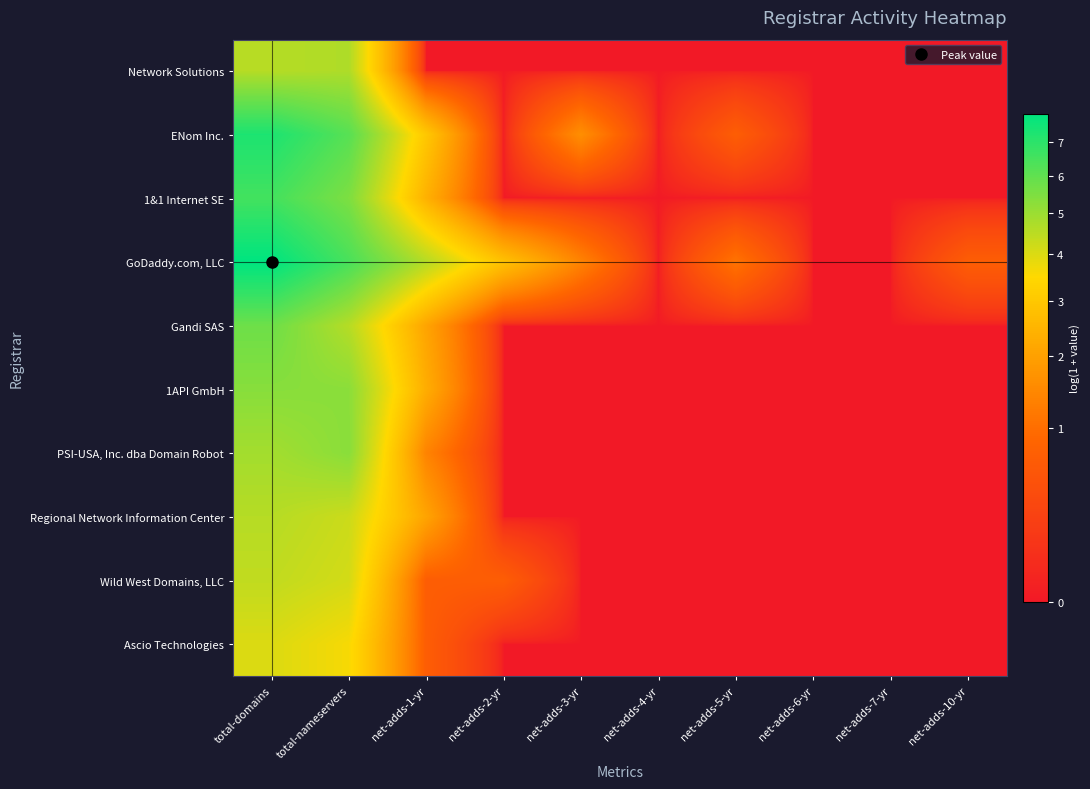

Reading left to right, extract all data points from this chart.

Network Solutions: total-domains=4.6	total-nameservers=4.7	net-adds-1-yr=0.0	net-adds-2-yr=0.0	net-adds-3-yr=0.0	net-adds-4-yr=0.0	net-adds-5-yr=0.0	net-adds-6-yr=0.0	net-adds-7-yr=0.0	net-adds-10-yr=0.0
ENom Inc.: total-domains=7.3	total-nameservers=6.2	net-adds-1-yr=3.0	net-adds-2-yr=0.0	net-adds-3-yr=1.6	net-adds-4-yr=0.0	net-adds-5-yr=0.7	net-adds-6-yr=0.0	net-adds-7-yr=0.0	net-adds-10-yr=0.0
1&1 Internet SE: total-domains=6.5	total-nameservers=5.5	net-adds-1-yr=2.4	net-adds-2-yr=0.0	net-adds-3-yr=0.0	net-adds-4-yr=0.0	net-adds-5-yr=0.0	net-adds-6-yr=0.0	net-adds-7-yr=0.0	net-adds-10-yr=0.0
GoDaddy.com, LLC: total-domains=7.9	total-nameservers=6.4	net-adds-1-yr=4.6	net-adds-2-yr=2.8	net-adds-3-yr=1.4	net-adds-4-yr=0.0	net-adds-5-yr=1.1	net-adds-6-yr=0.0	net-adds-7-yr=0.0	net-adds-10-yr=0.7
Gandi SAS: total-domains=5.8	total-nameservers=4.6	net-adds-1-yr=2.1	net-adds-2-yr=0.0	net-adds-3-yr=0.0	net-adds-4-yr=0.0	net-adds-5-yr=0.0	net-adds-6-yr=0.0	net-adds-7-yr=0.0	net-adds-10-yr=0.0
1API GmbH: total-domains=5.3	total-nameservers=5.3	net-adds-1-yr=2.3	net-adds-2-yr=0.0	net-adds-3-yr=0.0	net-adds-4-yr=0.0	net-adds-5-yr=0.0	net-adds-6-yr=0.0	net-adds-7-yr=0.0	net-adds-10-yr=0.0
PSI-USA, Inc. dba Domain Robot: total-domains=4.9	total-nameservers=5.3	net-adds-1-yr=1.4	net-adds-2-yr=0.0	net-adds-3-yr=0.0	net-adds-4-yr=0.0	net-adds-5-yr=0.0	net-adds-6-yr=0.0	net-adds-7-yr=0.0	net-adds-10-yr=0.0
Regional Network Information Center: total-domains=4.6	total-nameservers=4.2	net-adds-1-yr=2.1	net-adds-2-yr=0.0	net-adds-3-yr=0.0	net-adds-4-yr=0.0	net-adds-5-yr=0.0	net-adds-6-yr=0.0	net-adds-7-yr=0.0	net-adds-10-yr=0.0
Wild West Domains, LLC: total-domains=4.4	total-nameservers=4.1	net-adds-1-yr=0.7	net-adds-2-yr=0.7	net-adds-3-yr=0.0	net-adds-4-yr=0.0	net-adds-5-yr=0.0	net-adds-6-yr=0.0	net-adds-7-yr=0.0	net-adds-10-yr=0.0
Ascio Technologies: total-domains=4.0	total-nameservers=3.6	net-adds-1-yr=0.7	net-adds-2-yr=0.0	net-adds-3-yr=0.0	net-adds-4-yr=0.0	net-adds-5-yr=0.0	net-adds-6-yr=0.0	net-adds-7-yr=0.0	net-adds-10-yr=0.0